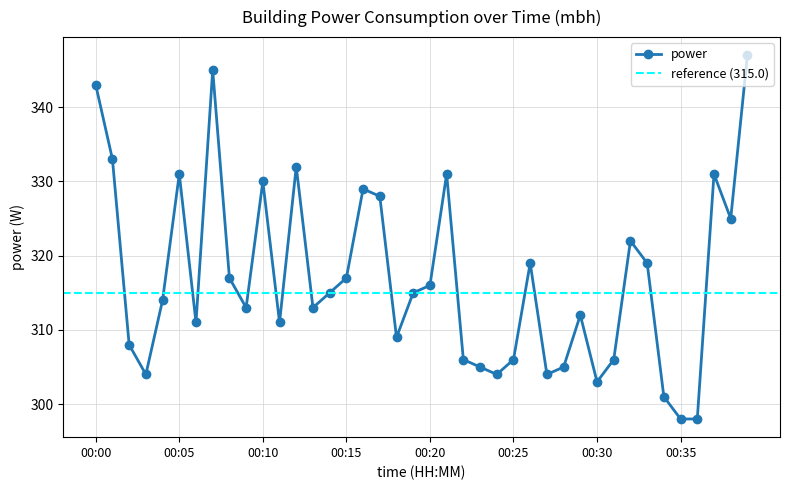

The value at 00:25 is 306. True or false?

True